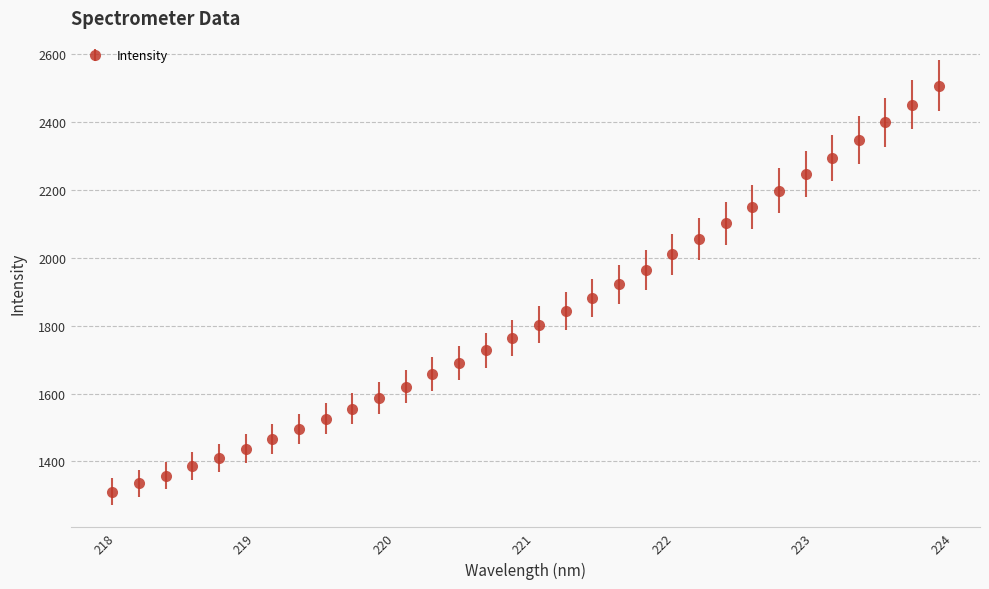

What is the average value?

1828.4